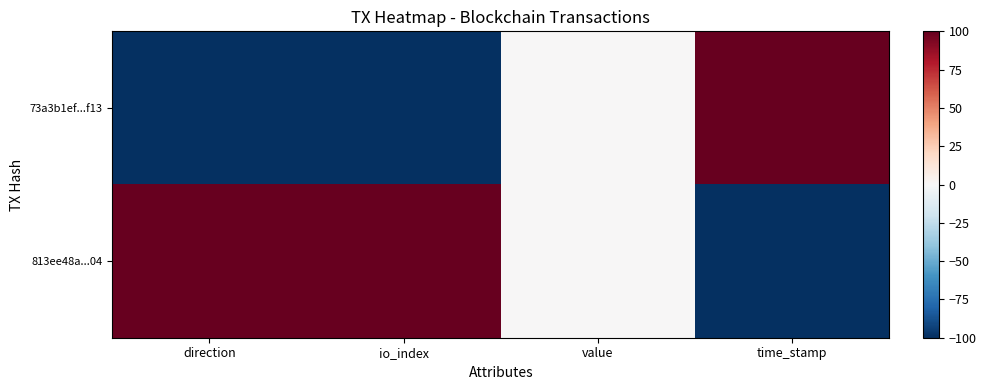

Which has a higher value, value or io_index?

value